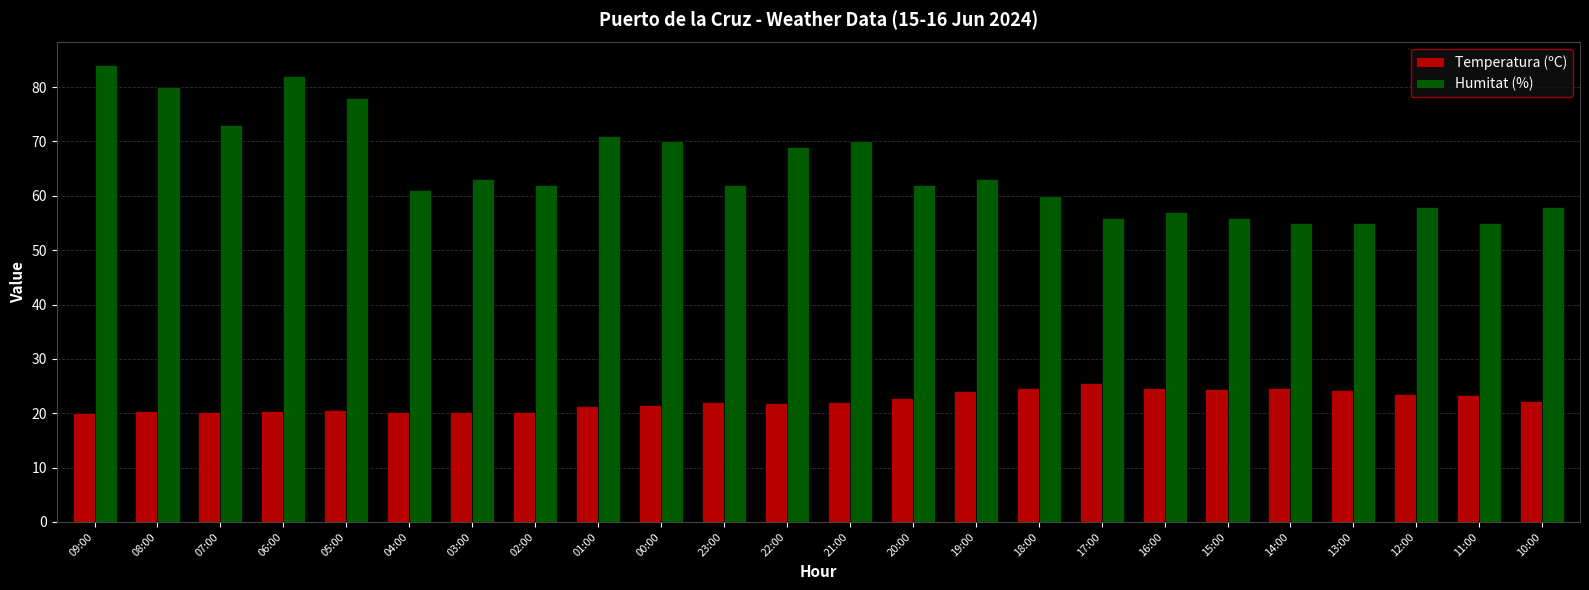

What value does the Temperatura (ºC) series have at 03:00?

20.2